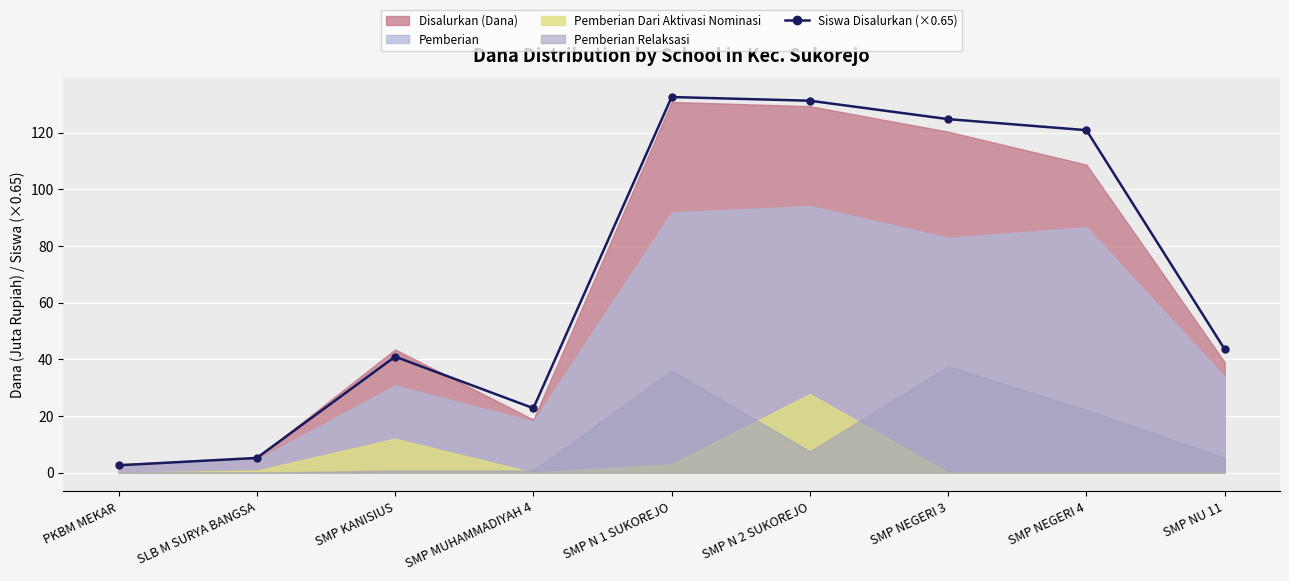

Does the chart display data point markers on the line(s)?

Yes